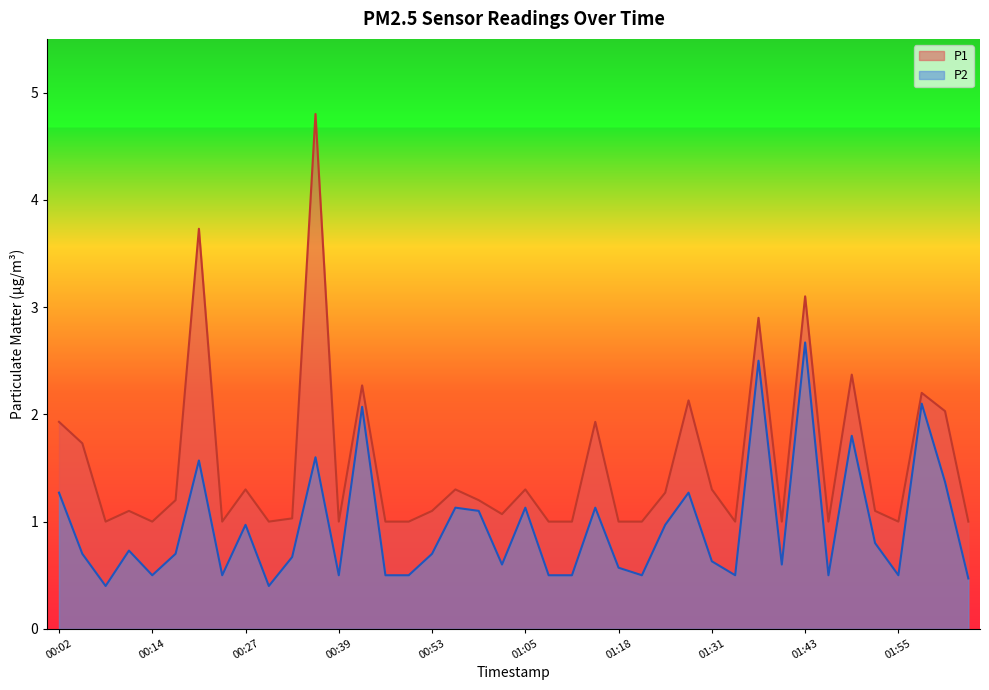

Where is P1 nearest to the value 2?

02:02